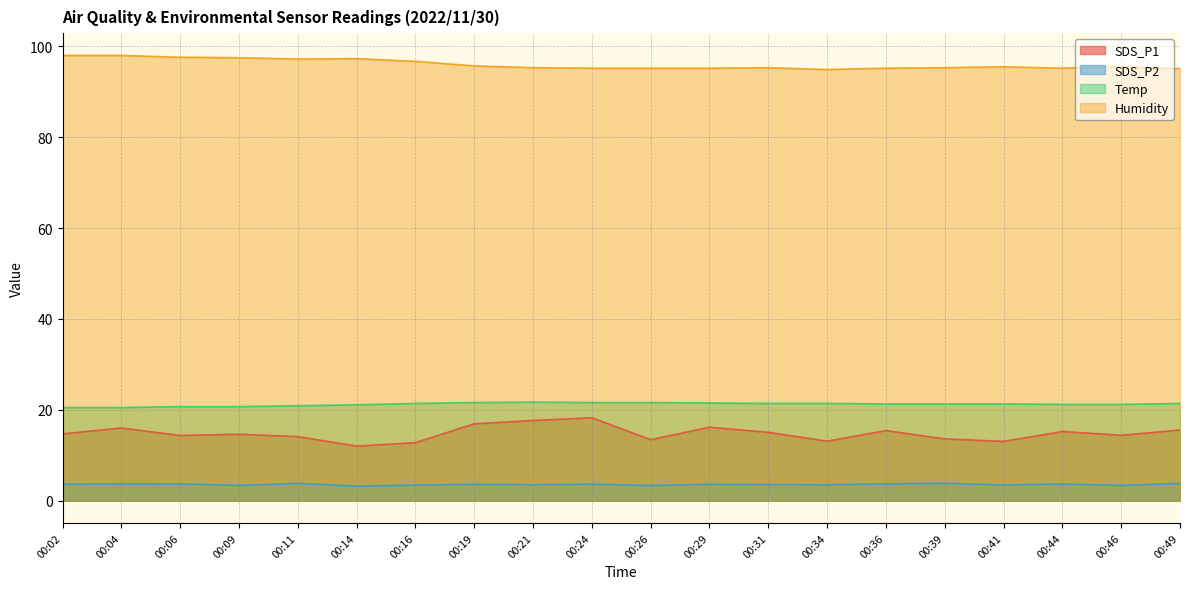

What is the difference between the maximum and second lowest values in the SDS_P1 series?

5.5